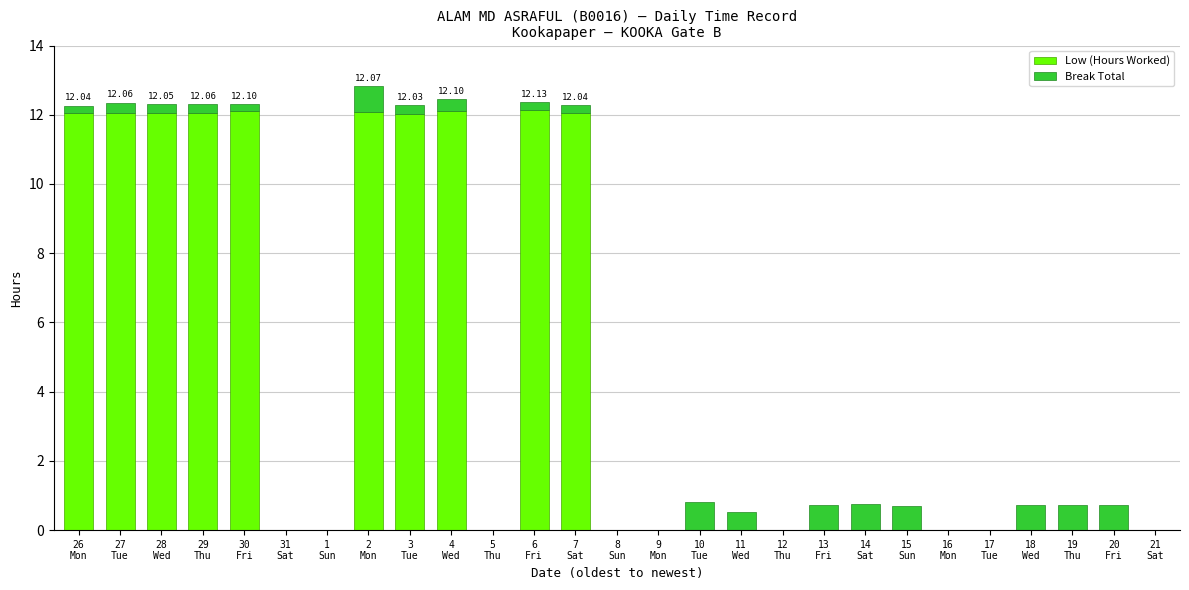

Rank the series at 29
Thu from highest to lowest value.

Low (Hours Worked), Break Total